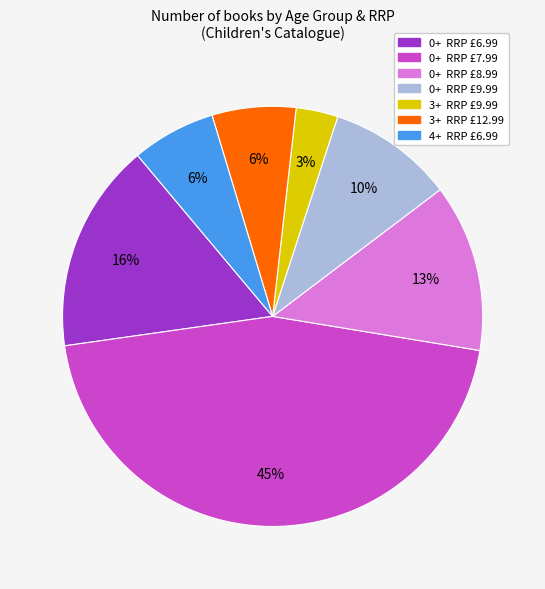

To the nearest percent, what is the average slice percentage?

14%